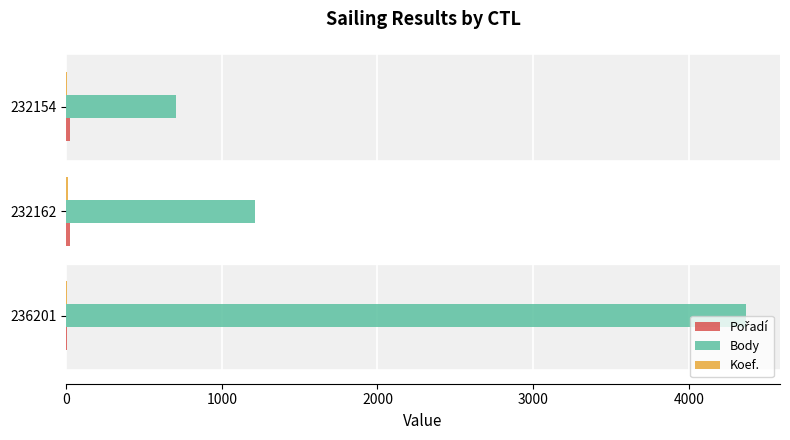

The value of Body at 232162 is 1212. True or false?

True